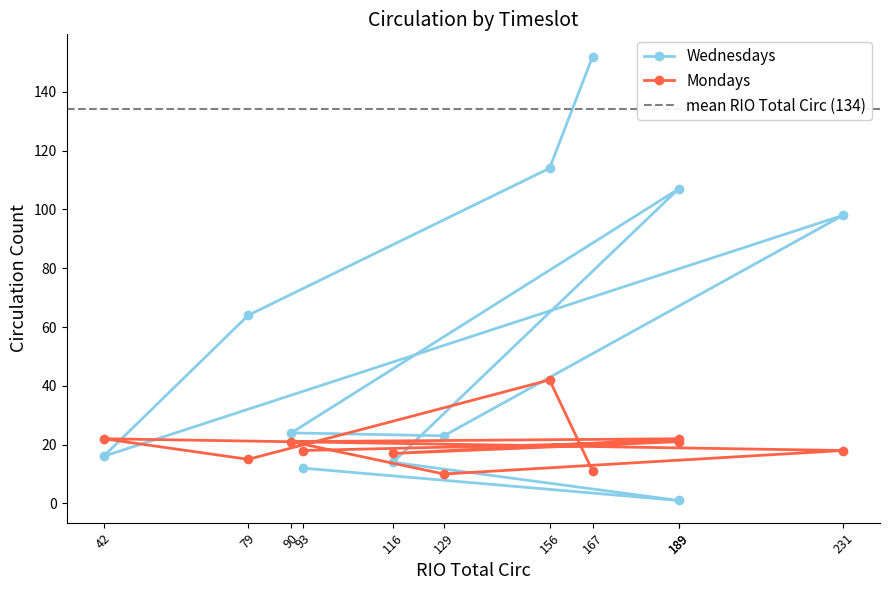

Is it true that Mondays equals 32 at 90?

False